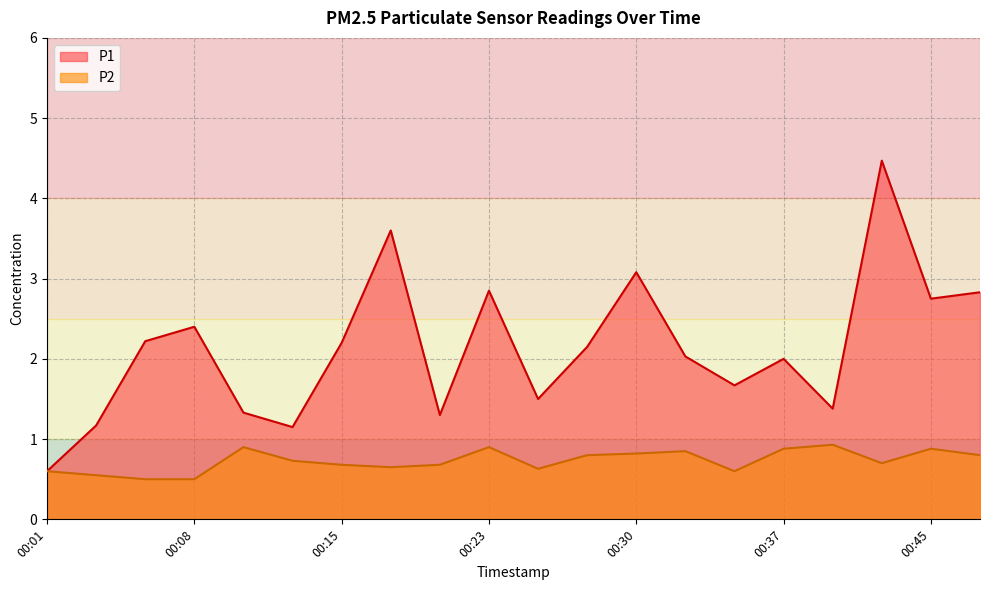

Which has a higher value, 00:03 or 00:15?

00:15